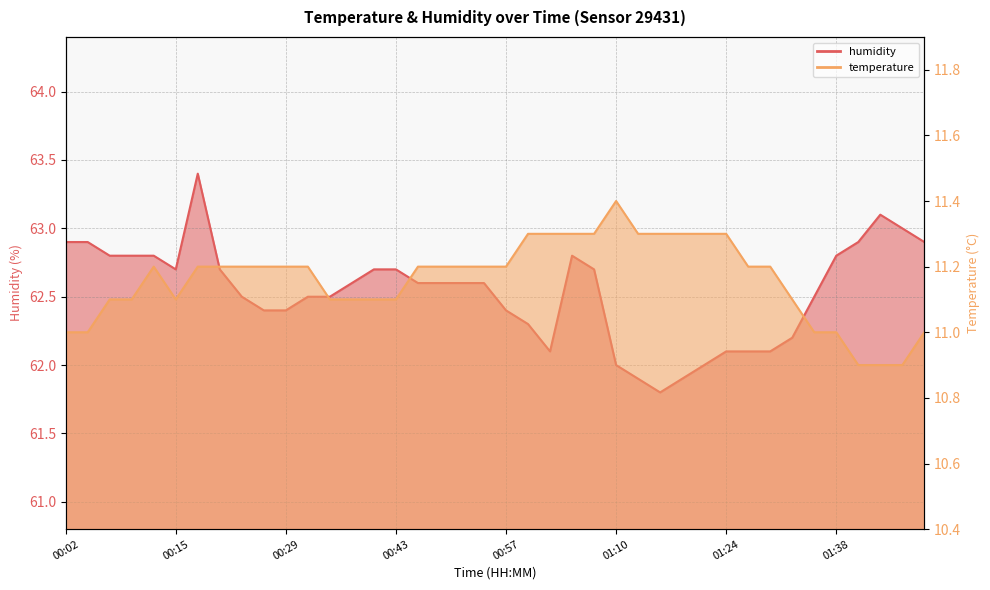

How many lines are shown in the chart?

2